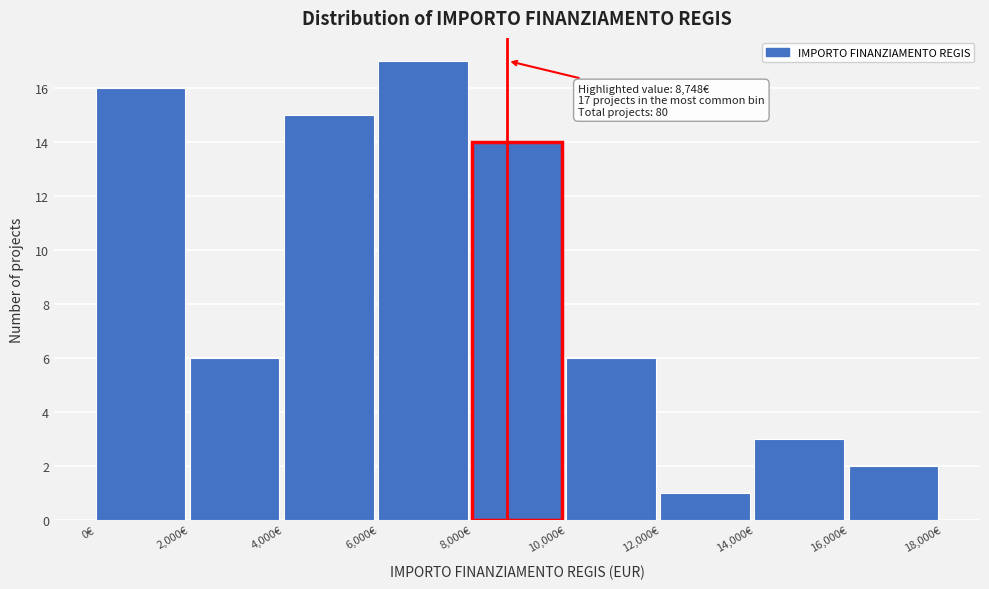

Which range on the x-axis has the tallest bar?

6000 to 8000